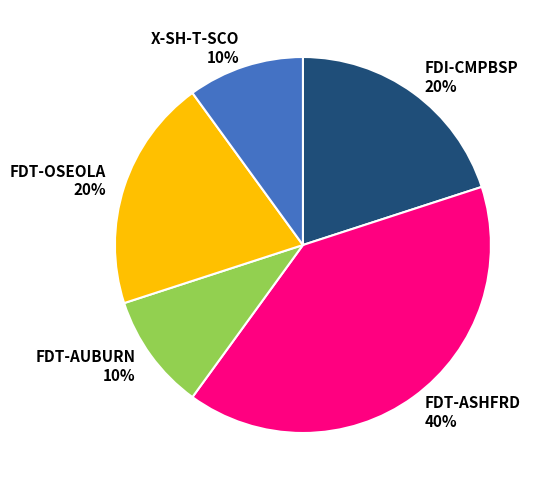

To the nearest percent, what percentage of the pie is X-SH-T-SCO?

10%